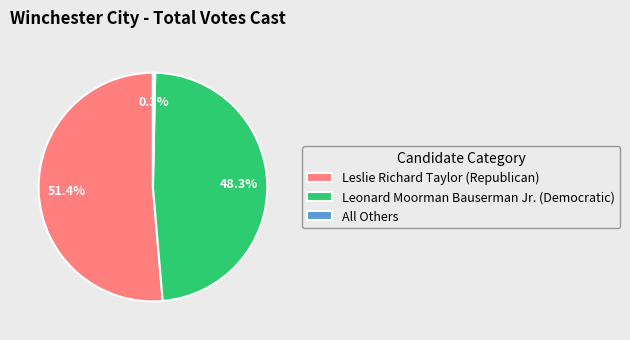

To the nearest percent, what is the difference between the largest and smallest slice percentages?

51%